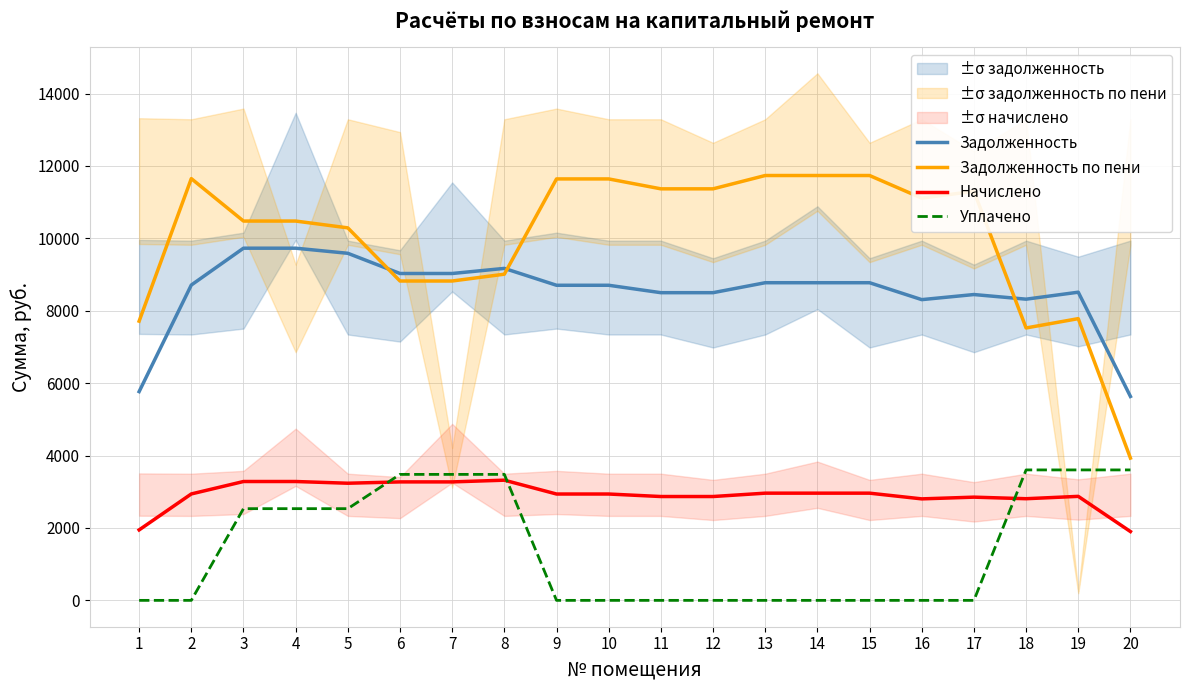

At which category is the sum across all series the highest?

3